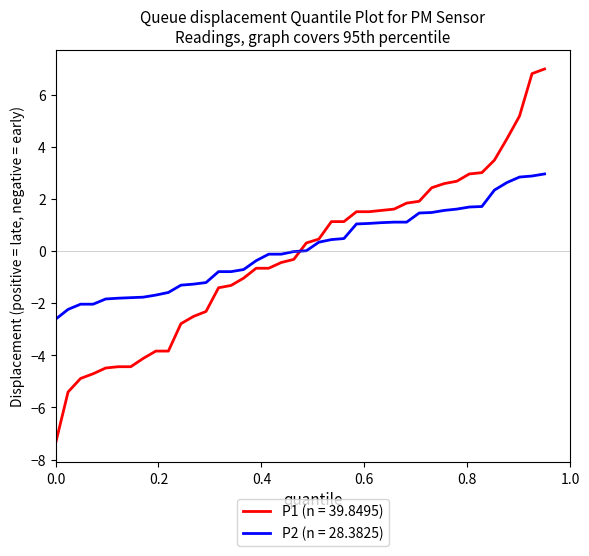

Rank the series by their maximum value, from lowest to highest.

P2 (n = 28.3825), P1 (n = 39.8495)